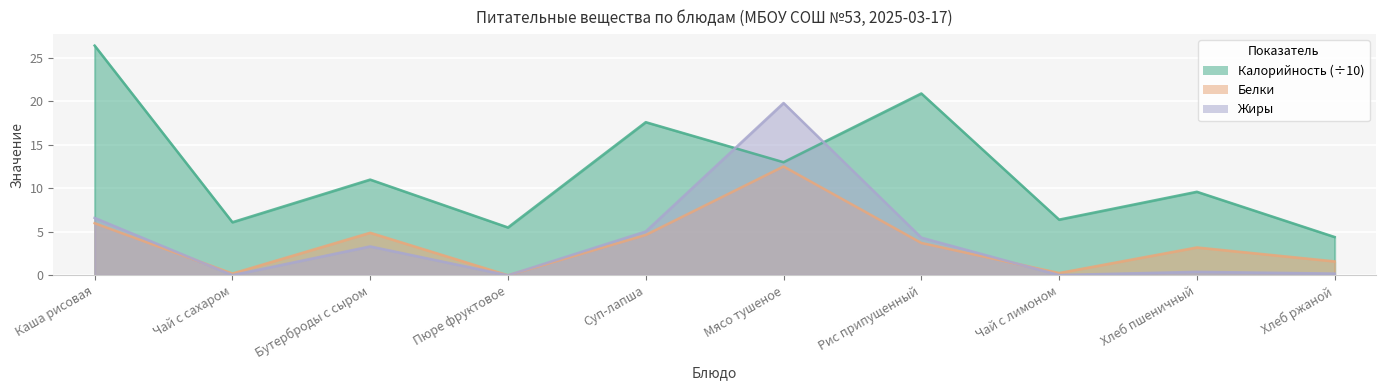

What is the label of the 7th point from the left?

Рис припущенный